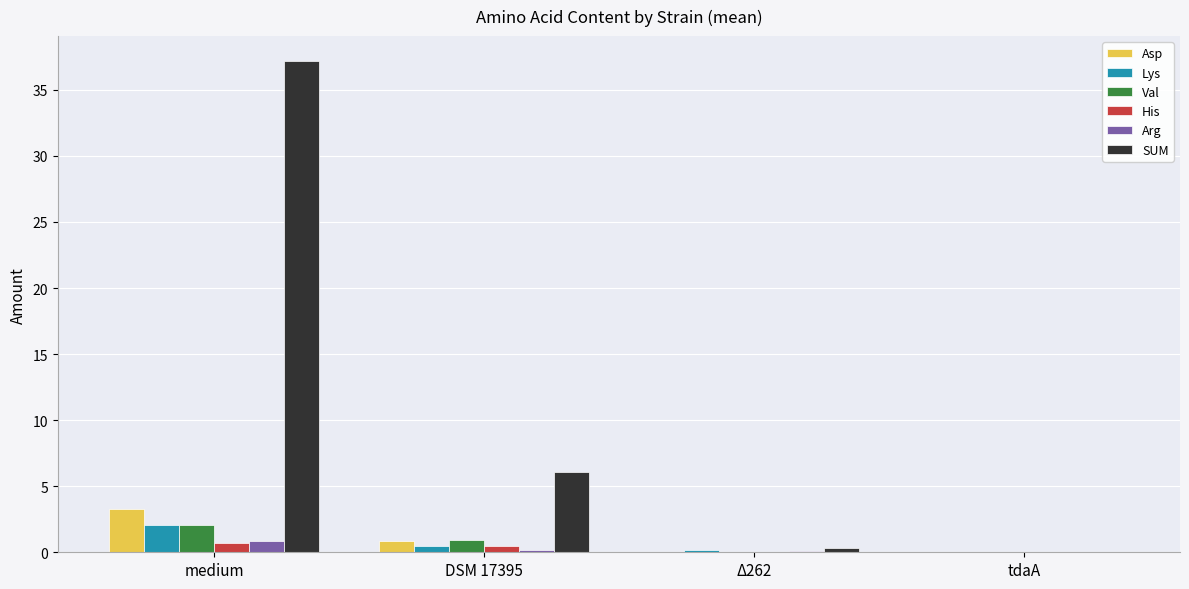

True or false: Asp has a value of 0.0 at Δ262.

True